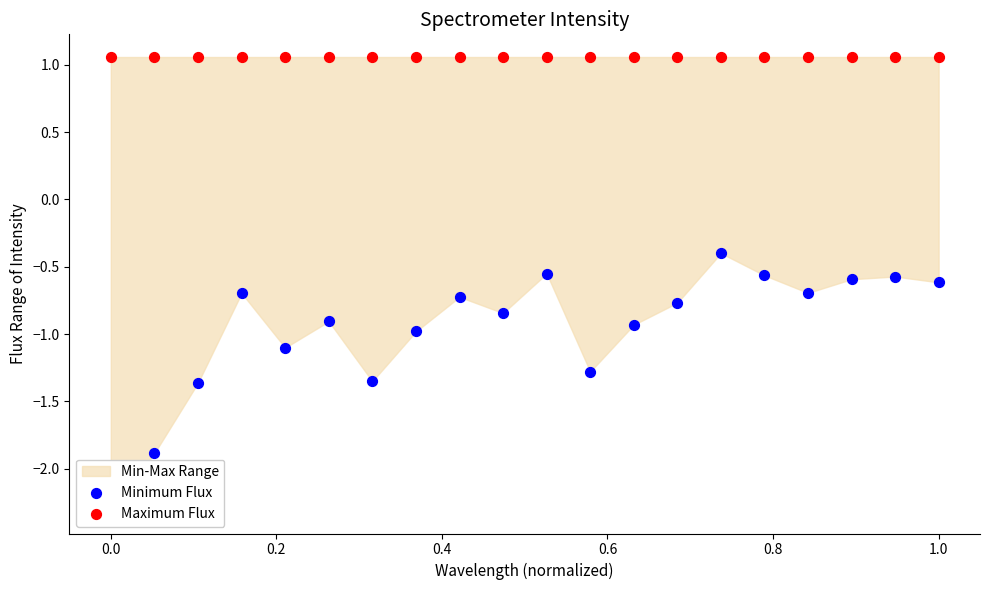

Which series has the largest Y range (max minus min)?

Minimum Flux